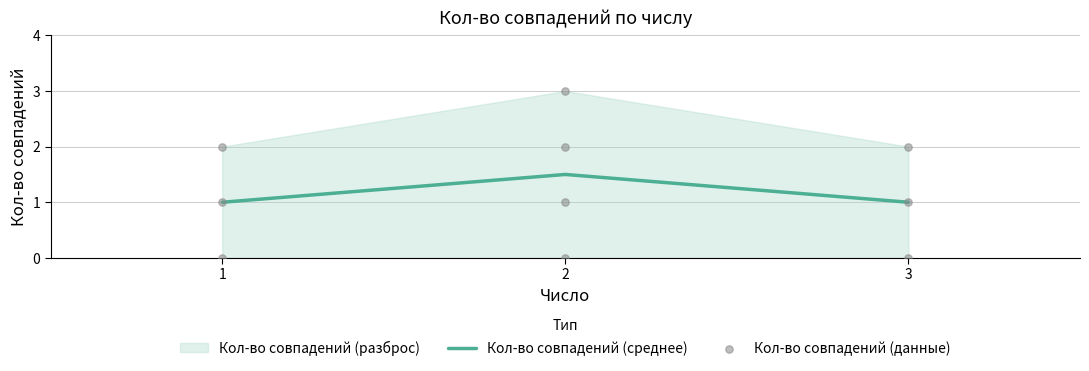

Is it true that Кол-во совпадений (среднее) equals 1.0 at 1?

True